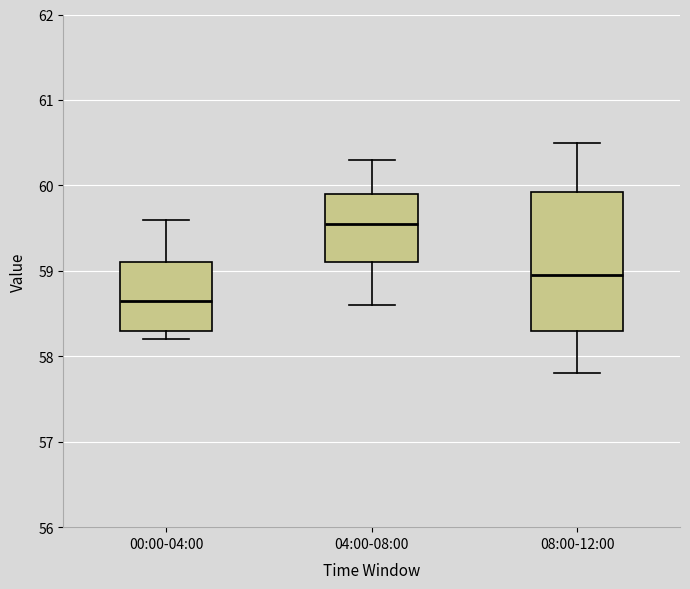

Which box's median line is the highest?

04:00-08:00